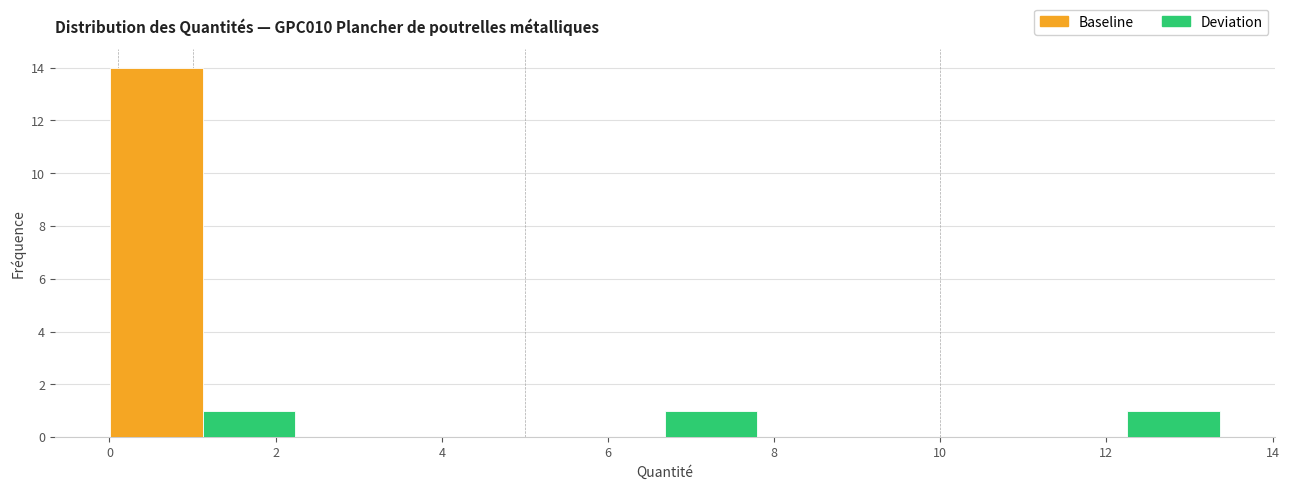

How tall is the bar that spans 6.6 to 7.8 on the x-axis? Neither the bar edges nor the heights are printed on the chart, so give them approximately, as read against the axes.

1